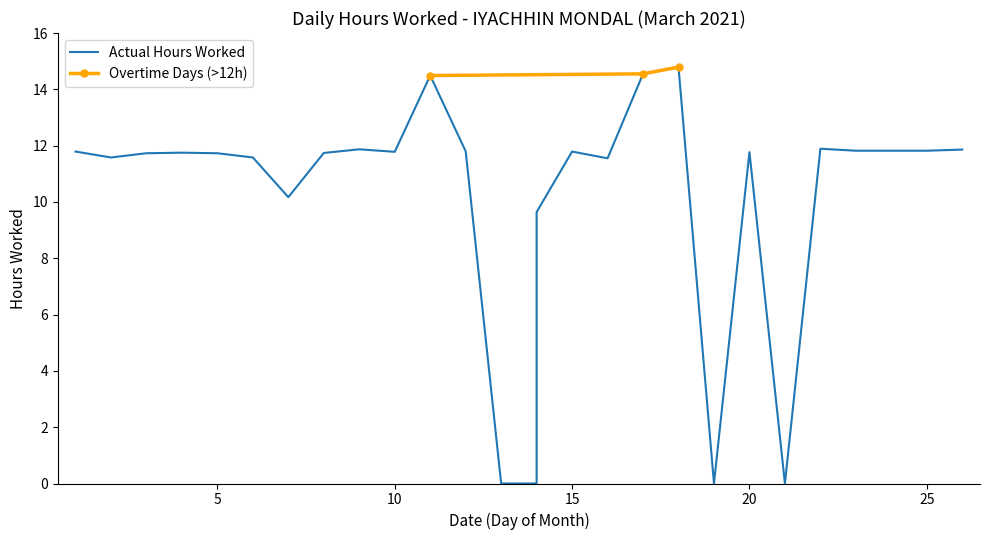

Is it true that the value at 8 is 11.7?

True